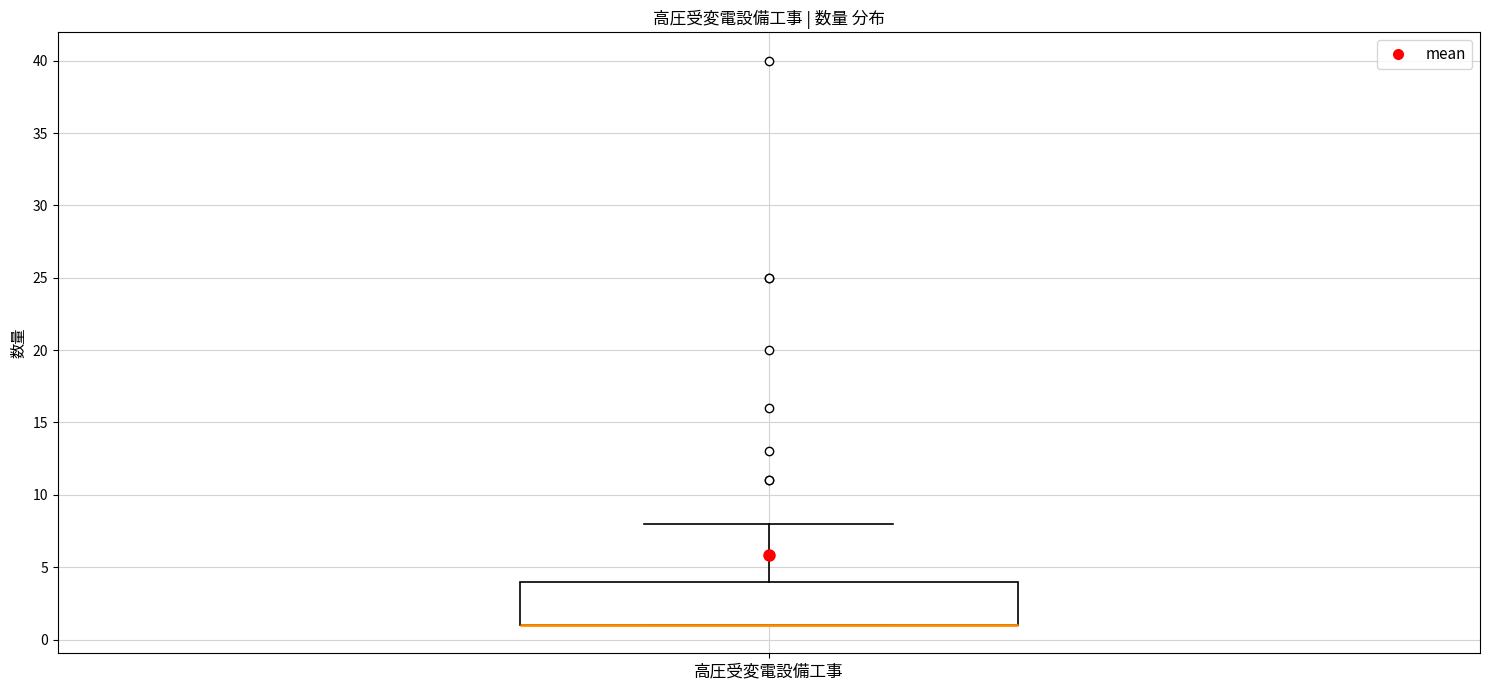

Where does the upper whisker of the box for 高圧受変電設備工事 end on the y-axis? The values are not printed on the chart, so give them approximately, as read against the axis.

8